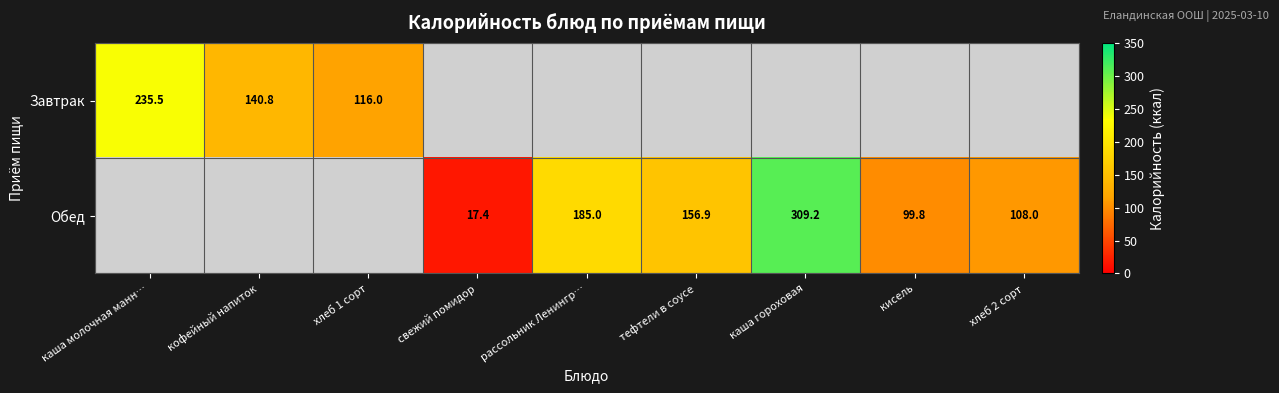

At how many categories does at least one series exceed 8?

9